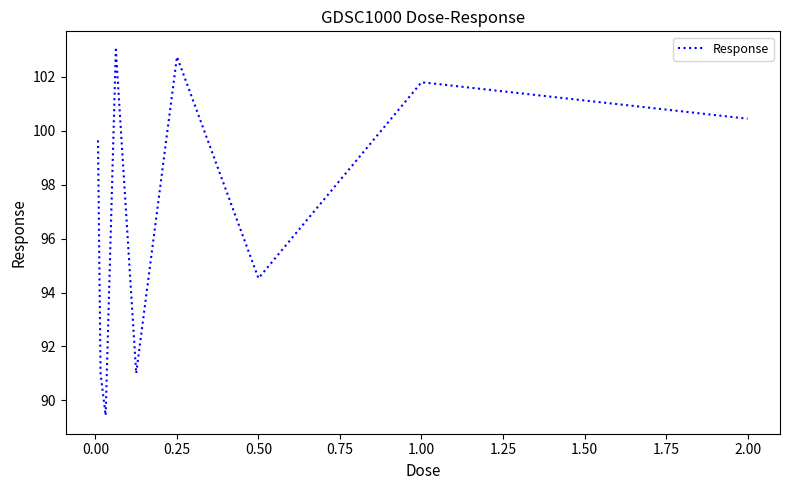

What is the difference between the maximum and minimum values?

13.6